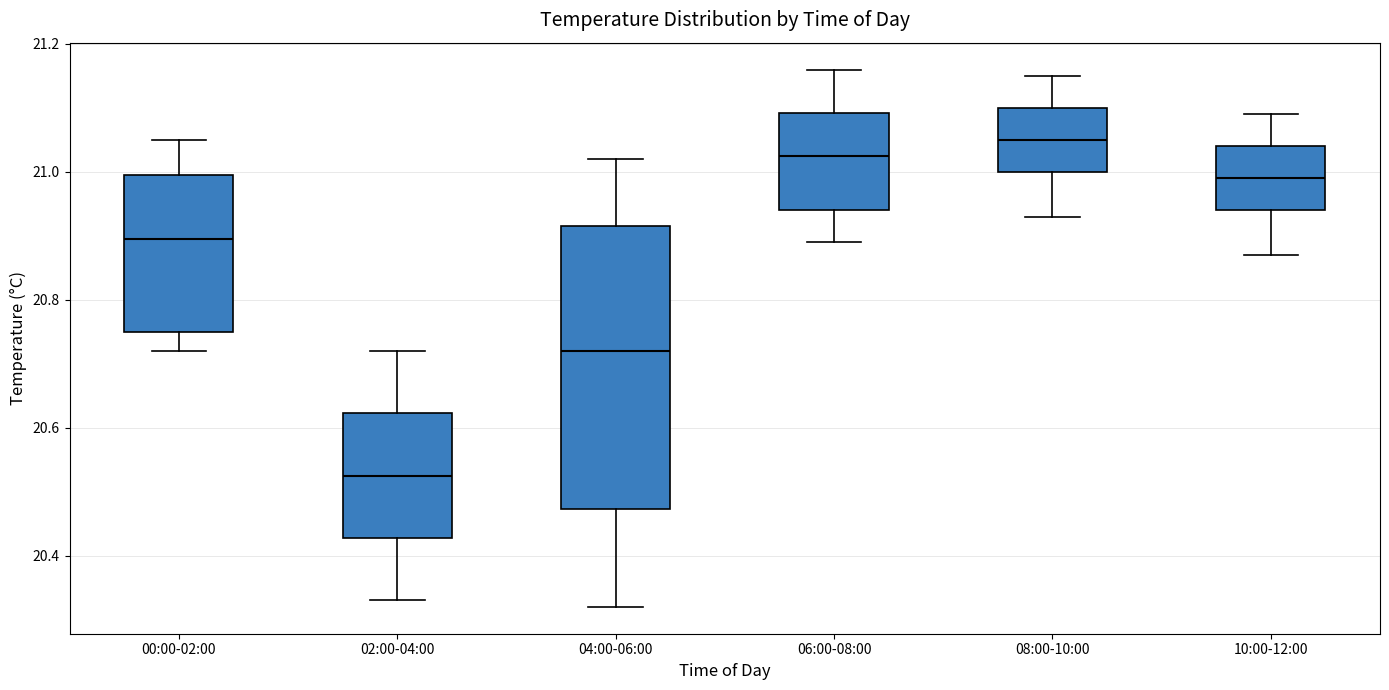

Reading left to right, read every box against the y-axis: the position of its median line, the range the box covers, and the ends of its whiskers. The values are not printed on the chart, so give them approximately, as read against the axis.

00:00-02:00: median 20.90, box 20.76 to 21.00, whiskers 20.72 to 21.06
02:00-04:00: median 20.52, box 20.42 to 20.62, whiskers 20.34 to 20.72
04:00-06:00: median 20.72, box 20.48 to 20.92, whiskers 20.32 to 21.02
06:00-08:00: median 21.02, box 20.94 to 21.10, whiskers 20.90 to 21.16
08:00-10:00: median 21.06, box 21.00 to 21.10, whiskers 20.94 to 21.16
10:00-12:00: median 21.00, box 20.94 to 21.04, whiskers 20.88 to 21.10